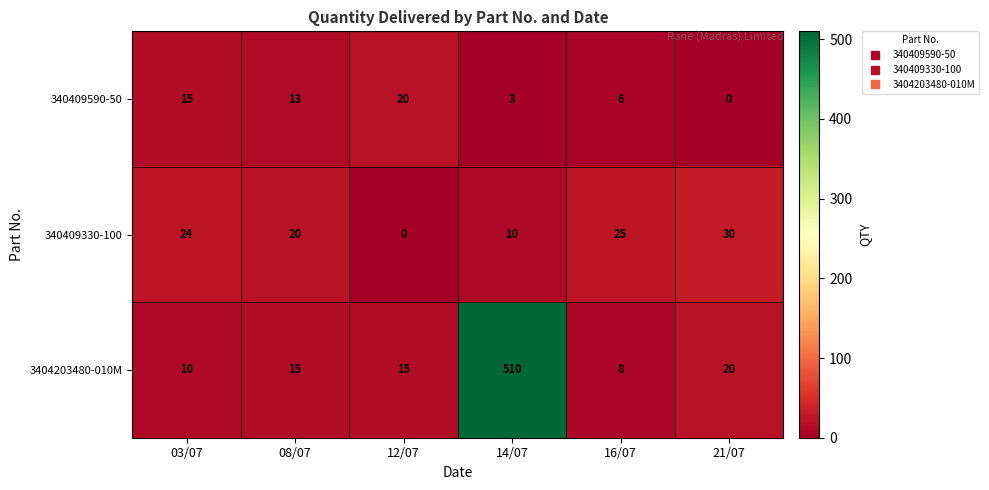

Count the 340409590-50 values in the range 3 to 15.

4